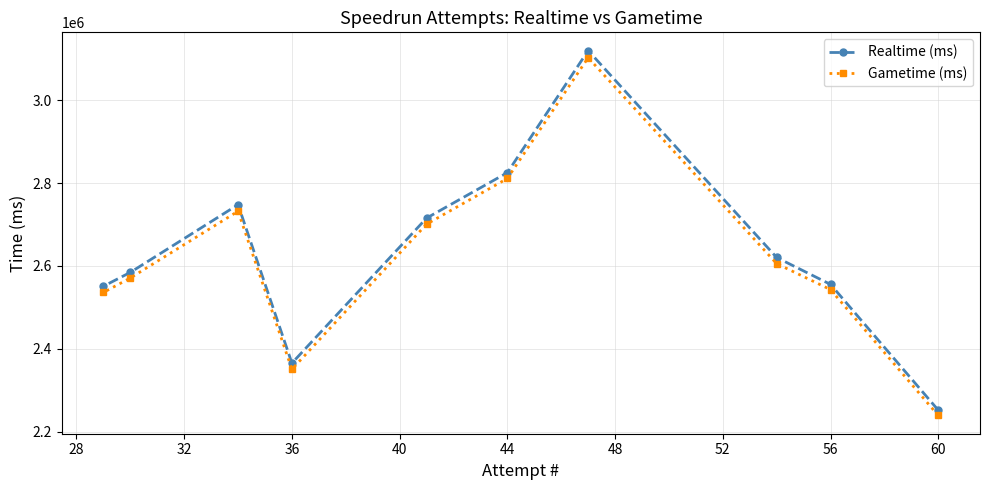

How many lines are shown in the chart?

2